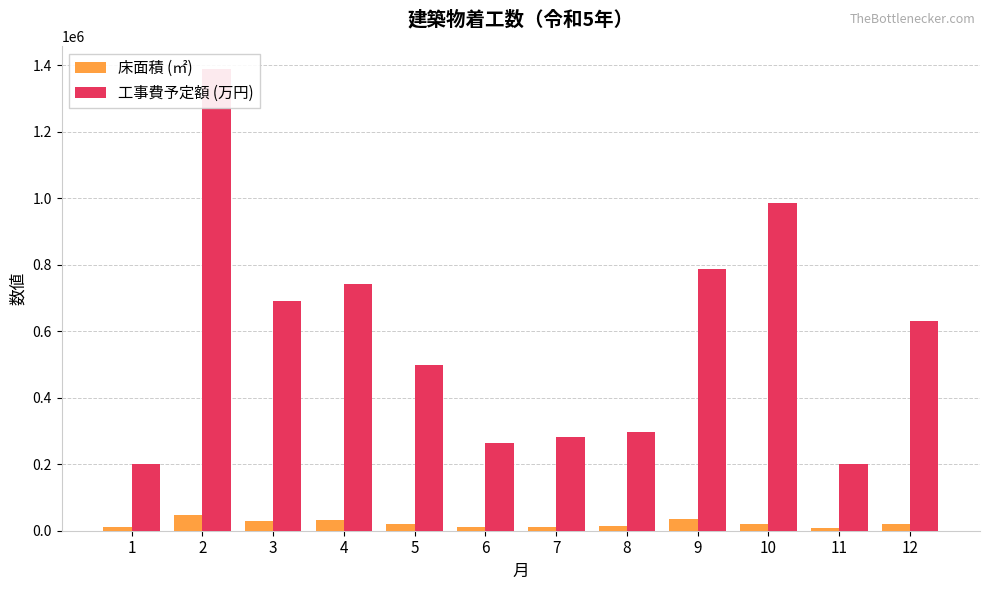

How many groups of bars are there?

12